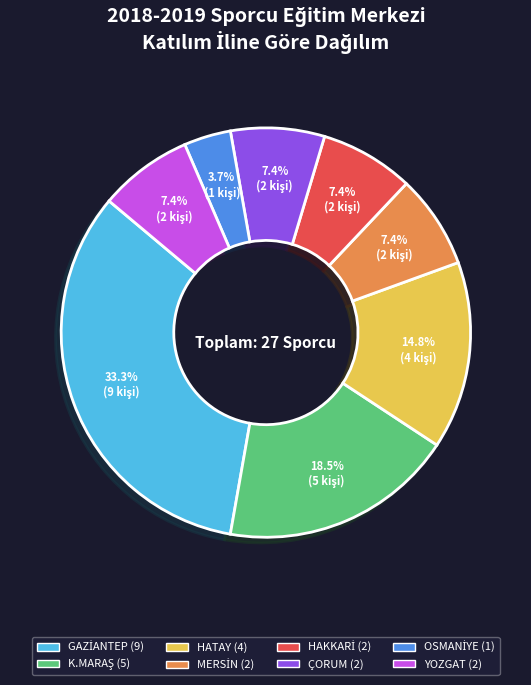

Is there any slice that represents more than half of the pie?

No